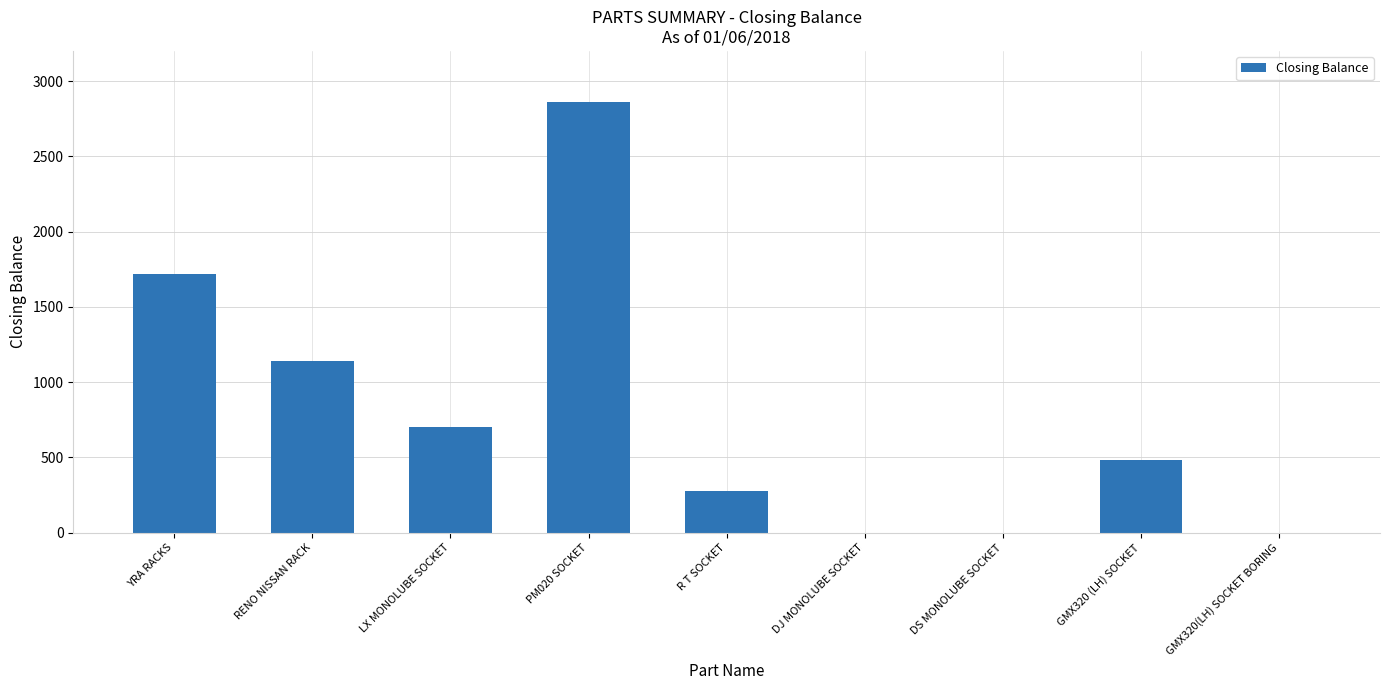

Which label corresponds to the largest value in the chart?

PM020 SOCKET